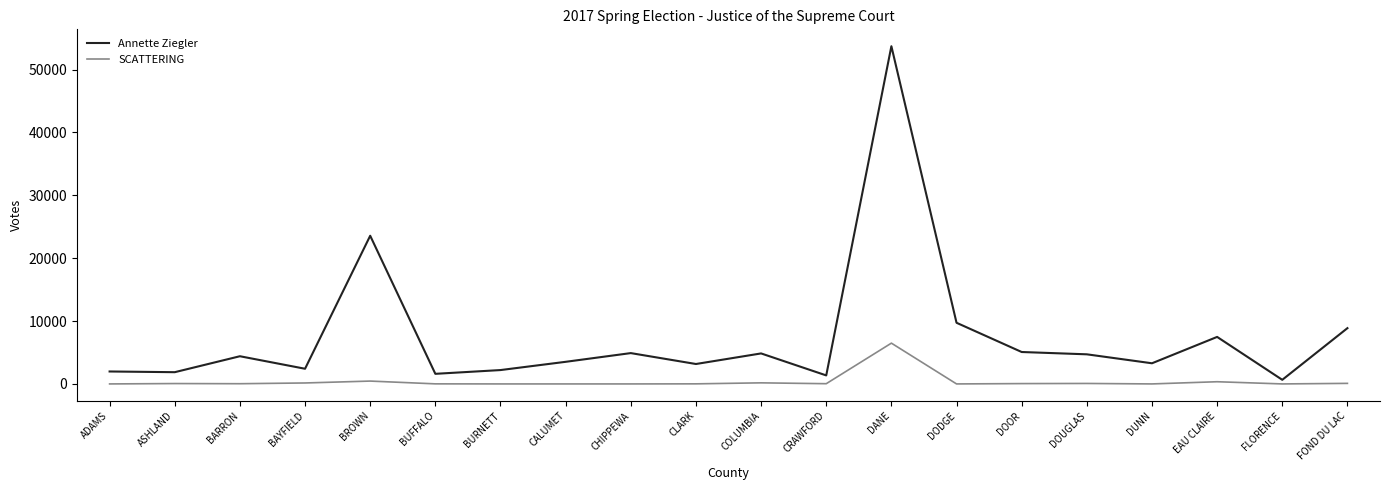

Between ASHLAND and CALUMET, which series saw the biggest shift?

Annette Ziegler